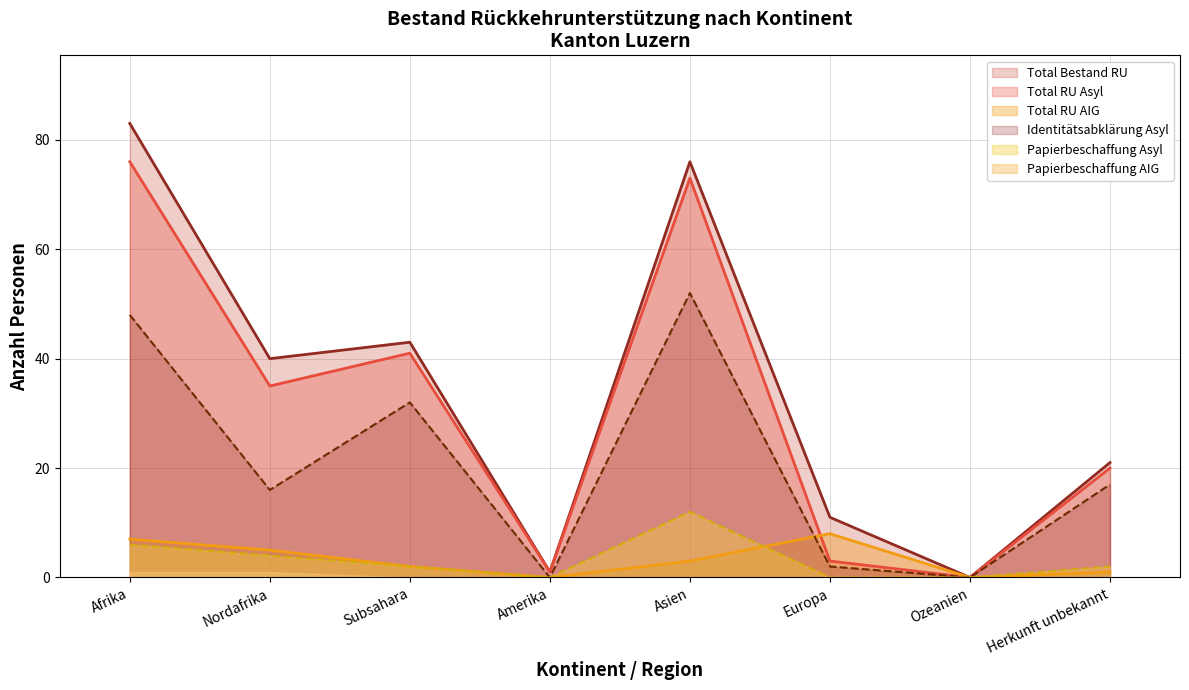

What position from the right is Asien?

4